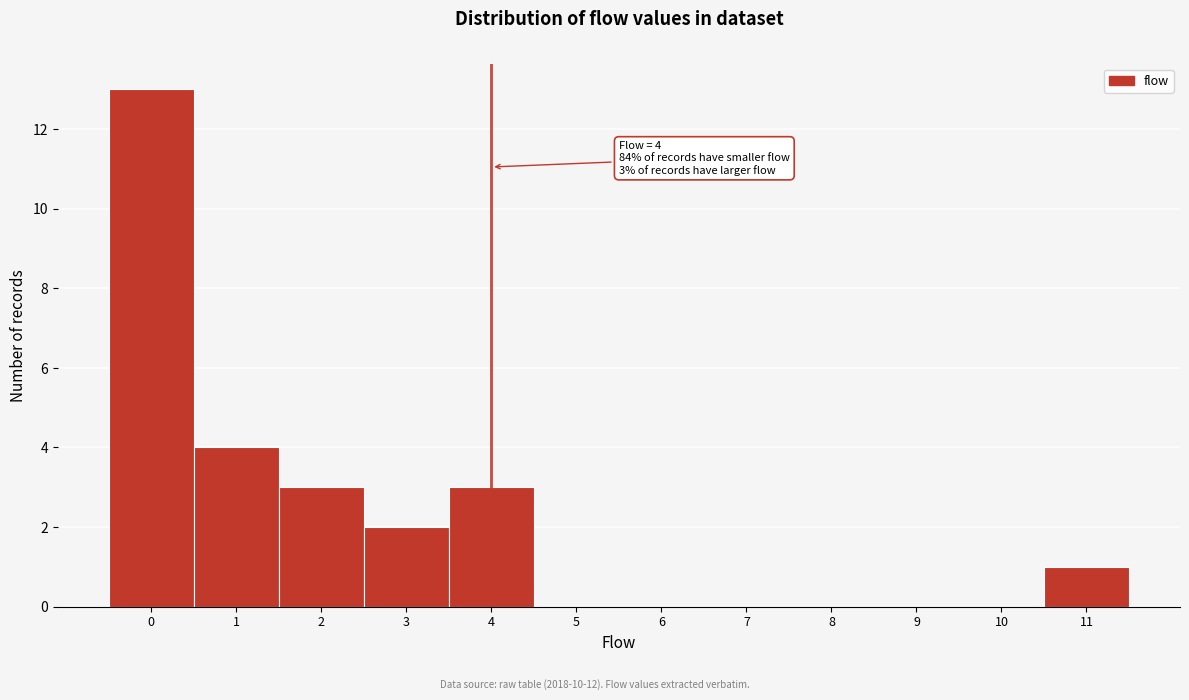

Over which range of the x-axis is the bar tallest?

-0.5 to 0.5